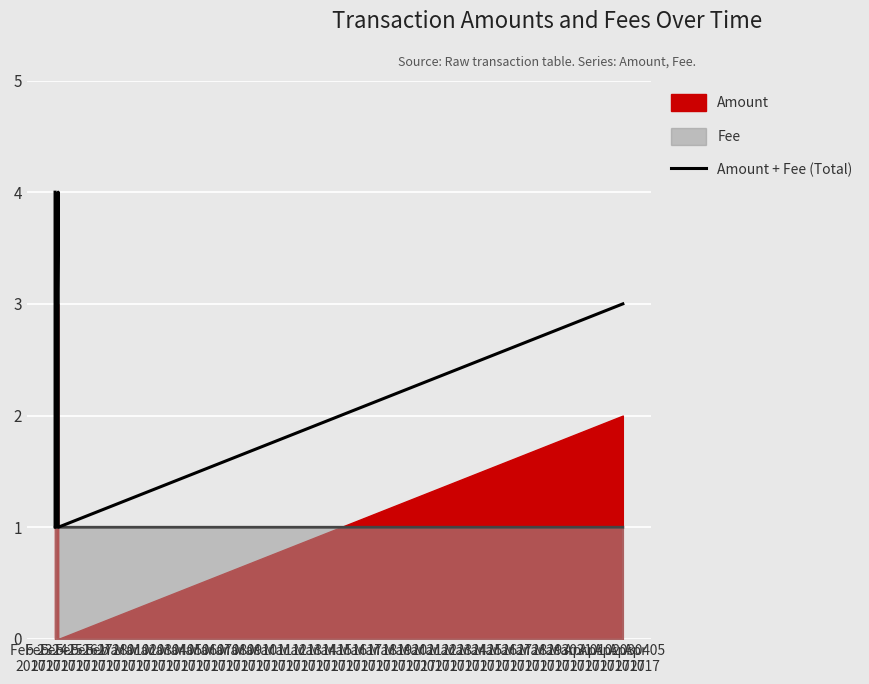

Which label corresponds to the smallest value in the chart?

Feb 24
2017